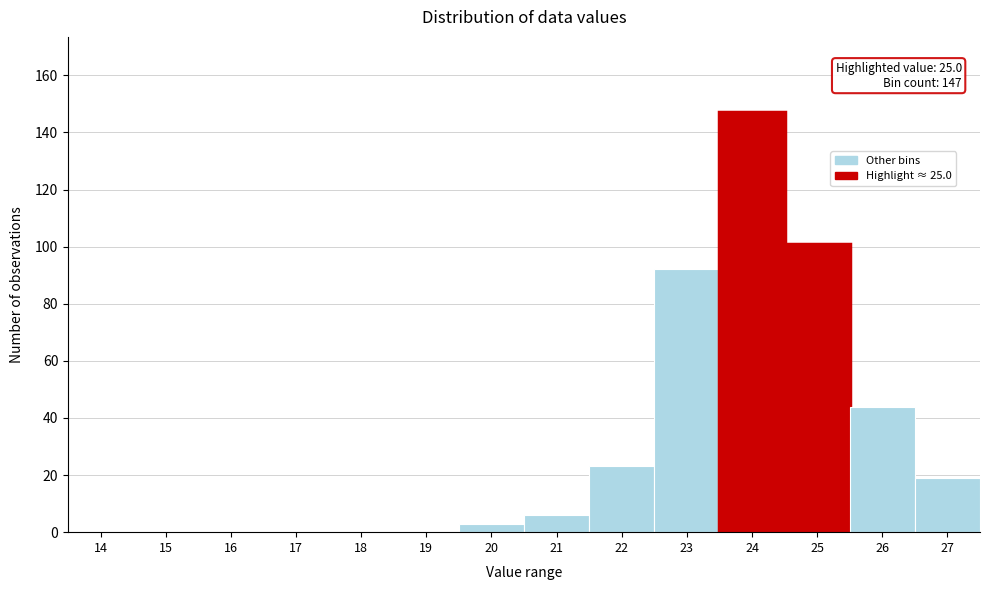

Reading left to right, list all the values displayed in this chart.

14=0	15=0	16=0	17=0	18=0	19=0	20=3	21=6	22=23	23=92	24=147	25=101	26=44	27=19